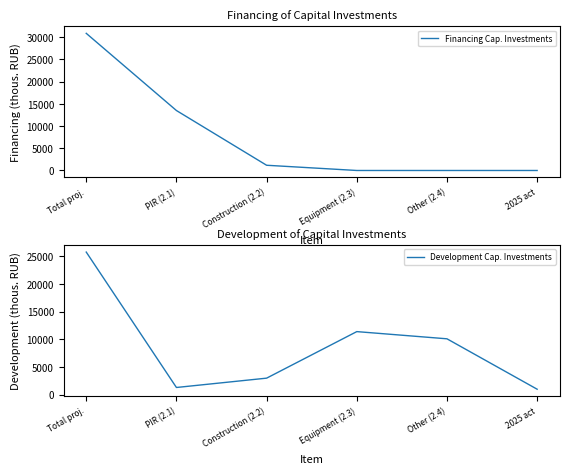

Where is Development Cap. Investments nearest to the value 13352?

Equipment (2.3)